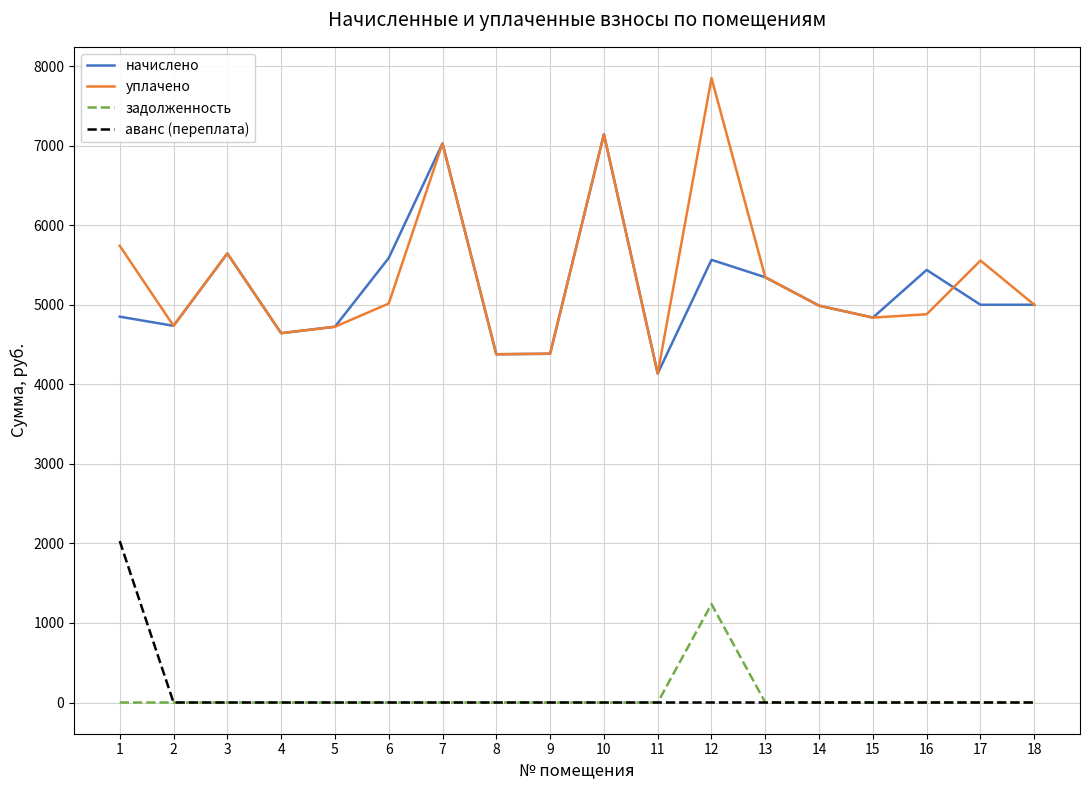

True or false: задолженность has a value of -591.8 at 7.

False